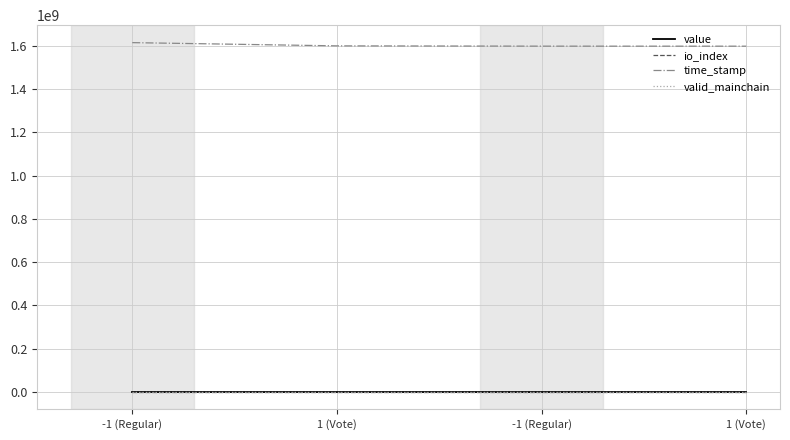

Rank the series by their maximum value, from lowest to highest.

valid_mainchain, value, io_index, time_stamp